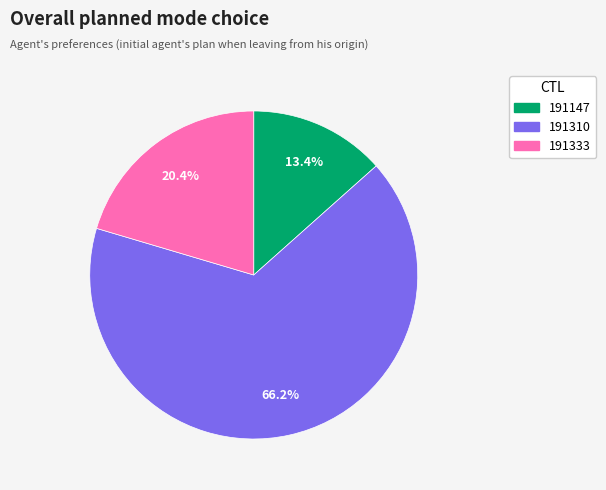

What percentage is the 191333 slice, to the nearest percent?

20%